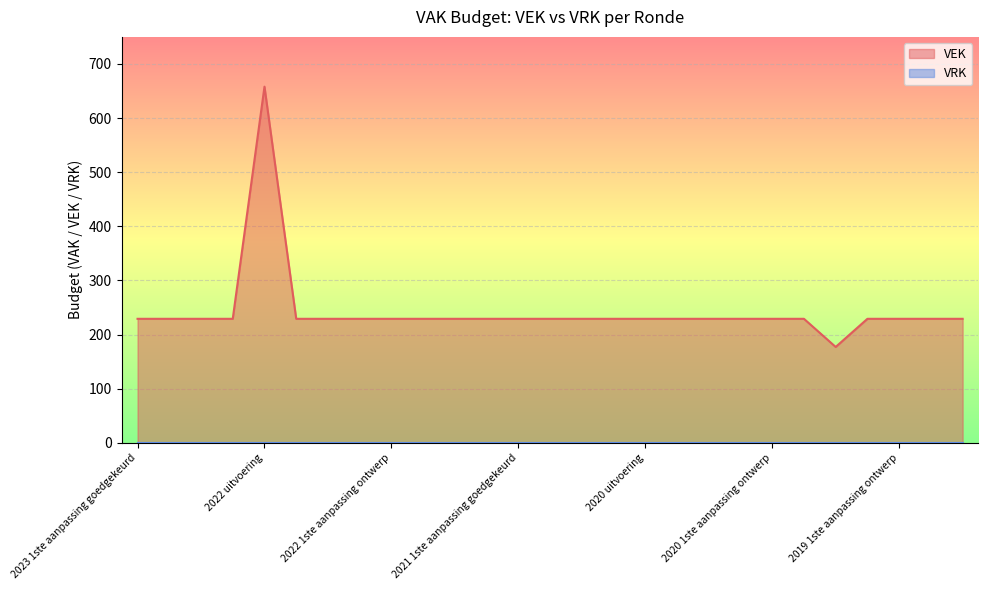

How many categories are shown in the chart?

27